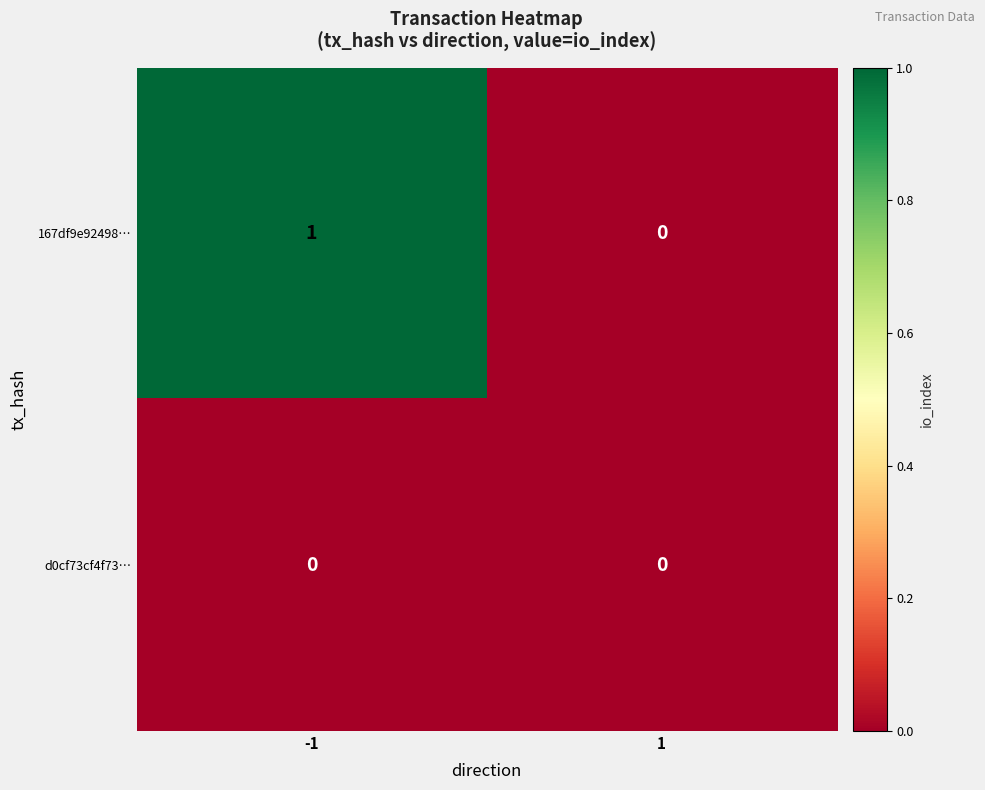

At -1, list the series in order from smallest to largest.

d0cf73cf4f73…, 167df9e92498…